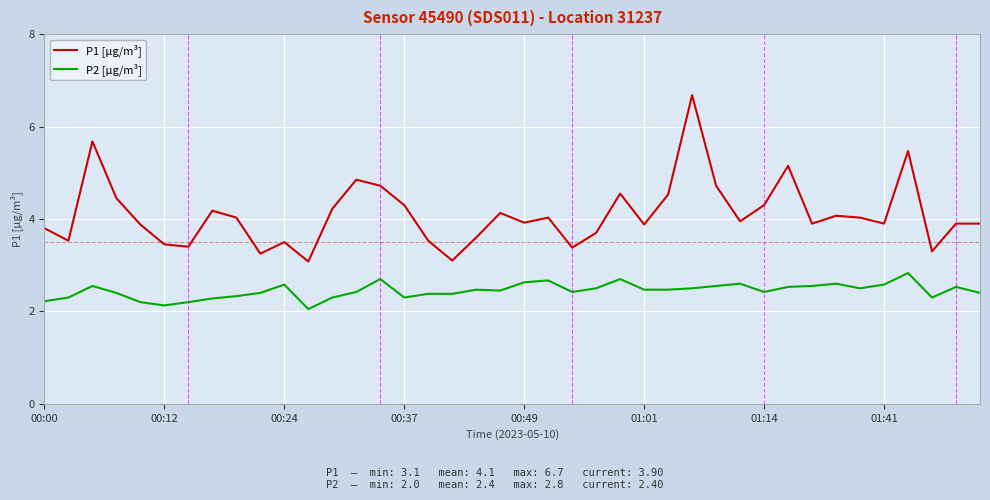

What are all the series names shown in the legend?

P1 [µg/m³], P2 [µg/m³]